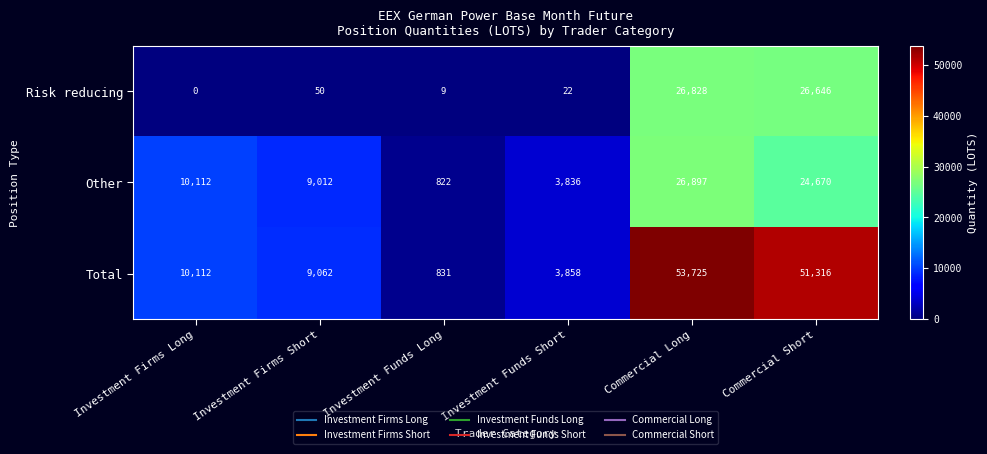

What is the sum of the Total values at Investment Firms Short and Investment Firms Long?

19174